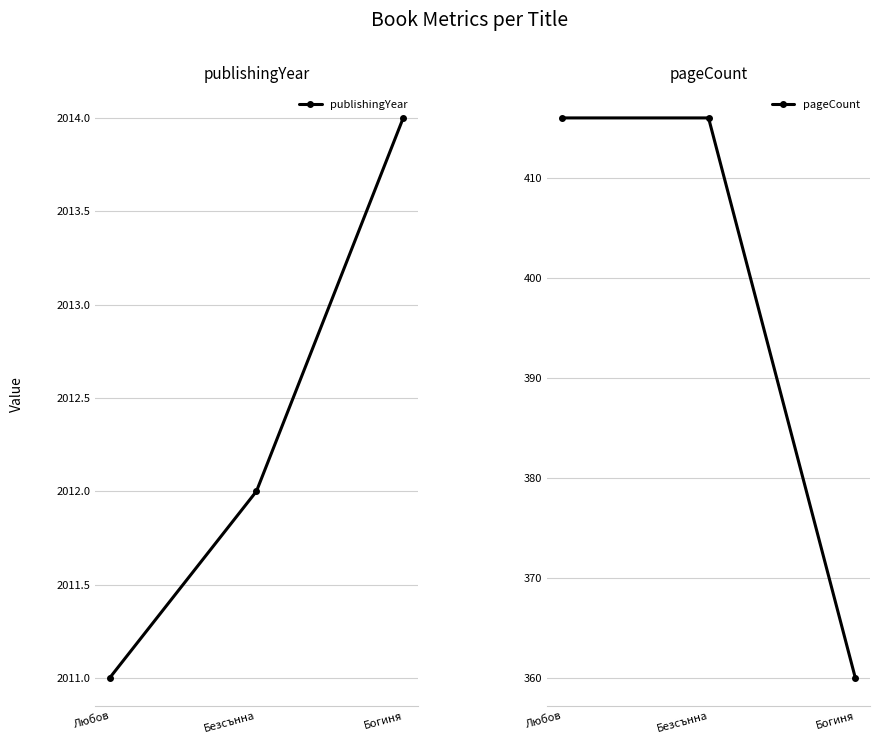

List the series in order of their overall mean, highest first.

publishingYear, pageCount